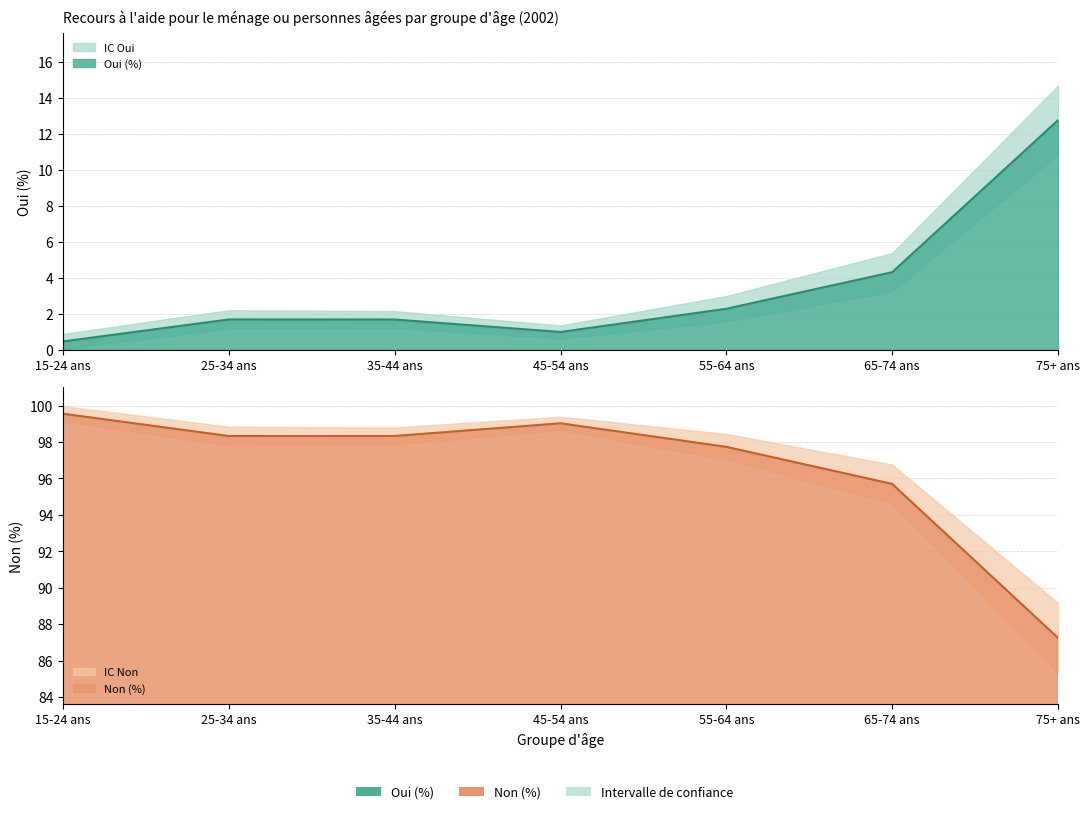

What is the sum of all Oui (%) values?

24.1